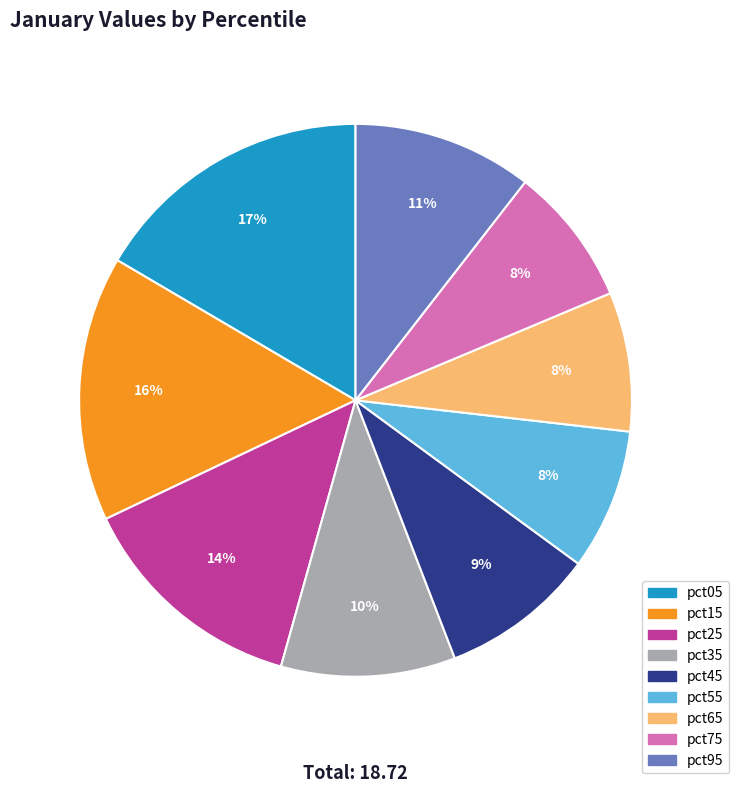

Does any single category account for the majority?

No